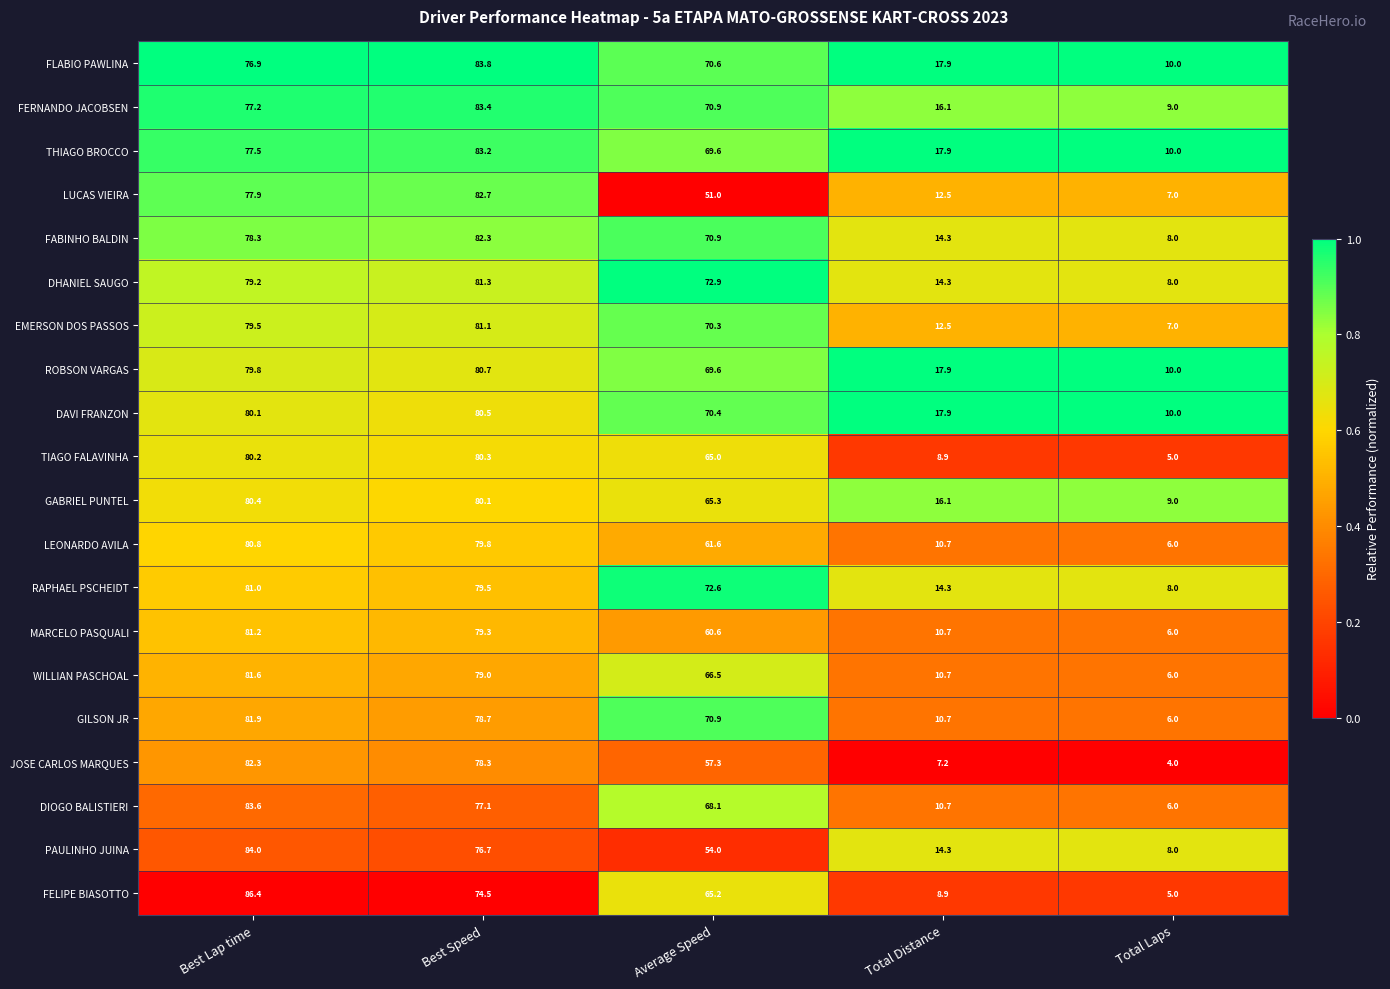

What is the difference between the MARCELO PASQUALI values at Best Lap time and Total Laps?

75.2